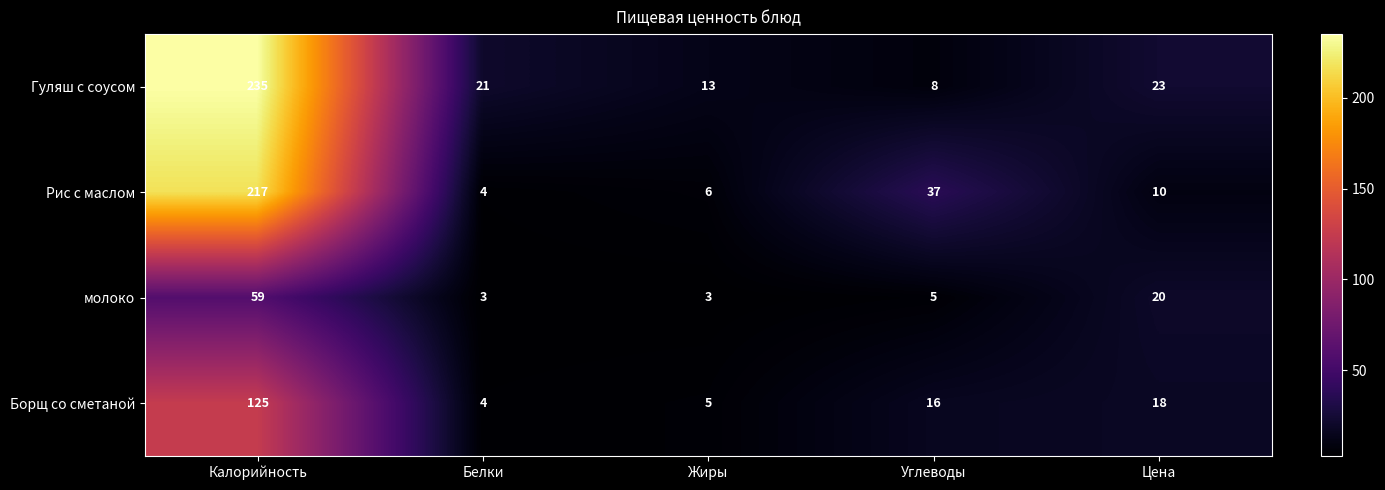

How many distinct data groups are displayed?

4